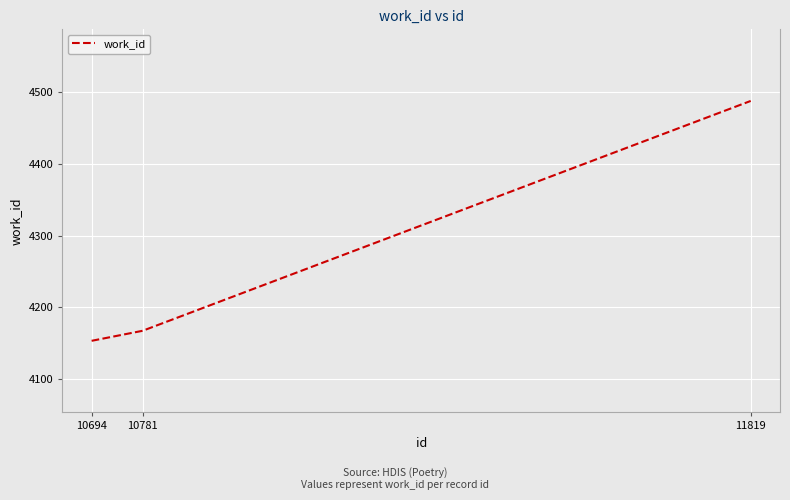

Does the chart have visible grid lines?

Yes